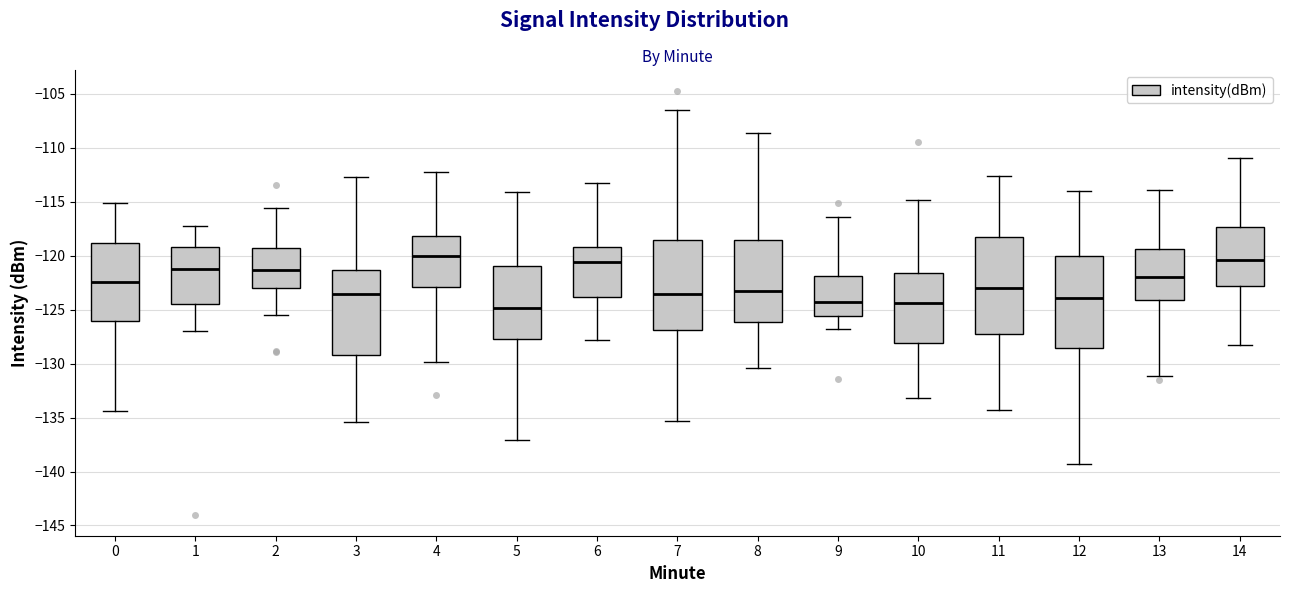

Reading left to right, transcribe this box plot: for each box, give where its median line is, the range the box spans, and where its two whiskers end, as read against the y-axis. The values are not printed on the chart, so give them approximately, as read against the axis.

0: median -122.5, box -126.0 to -119.0, whiskers -134.5 to -115.0
1: median -121.5, box -124.5 to -119.0, whiskers -127.0 to -117.0
2: median -121.5, box -123.0 to -119.5, whiskers -125.5 to -115.5
3: median -123.5, box -129.0 to -121.5, whiskers -135.5 to -112.5
4: median -120.0, box -123.0 to -118.0, whiskers -130.0 to -112.0
5: median -125.0, box -127.5 to -121.0, whiskers -137.0 to -114.0
6: median -120.5, box -124.0 to -119.0, whiskers -128.0 to -113.5
7: median -123.5, box -127.0 to -118.5, whiskers -135.5 to -106.5
8: median -123.5, box -126.0 to -118.5, whiskers -130.5 to -108.5
9: median -124.0, box -125.5 to -122.0, whiskers -127.0 to -116.5
10: median -124.5, box -128.0 to -121.5, whiskers -133.0 to -115.0
11: median -123.0, box -127.5 to -118.5, whiskers -134.5 to -112.5
12: median -124.0, box -128.5 to -120.0, whiskers -139.5 to -114.0
13: median -122.0, box -124.0 to -119.5, whiskers -131.0 to -114.0
14: median -120.5, box -123.0 to -117.5, whiskers -128.5 to -111.0